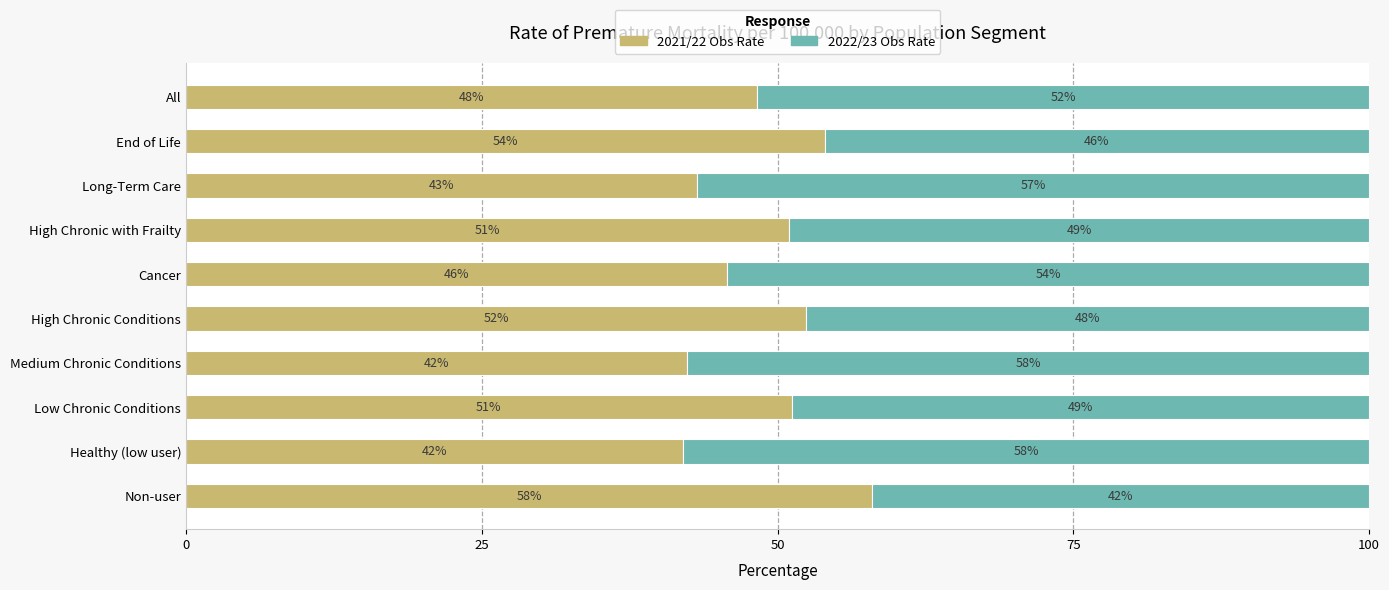

What are all the series names shown in the legend?

2021/22 Obs Rate, 2022/23 Obs Rate